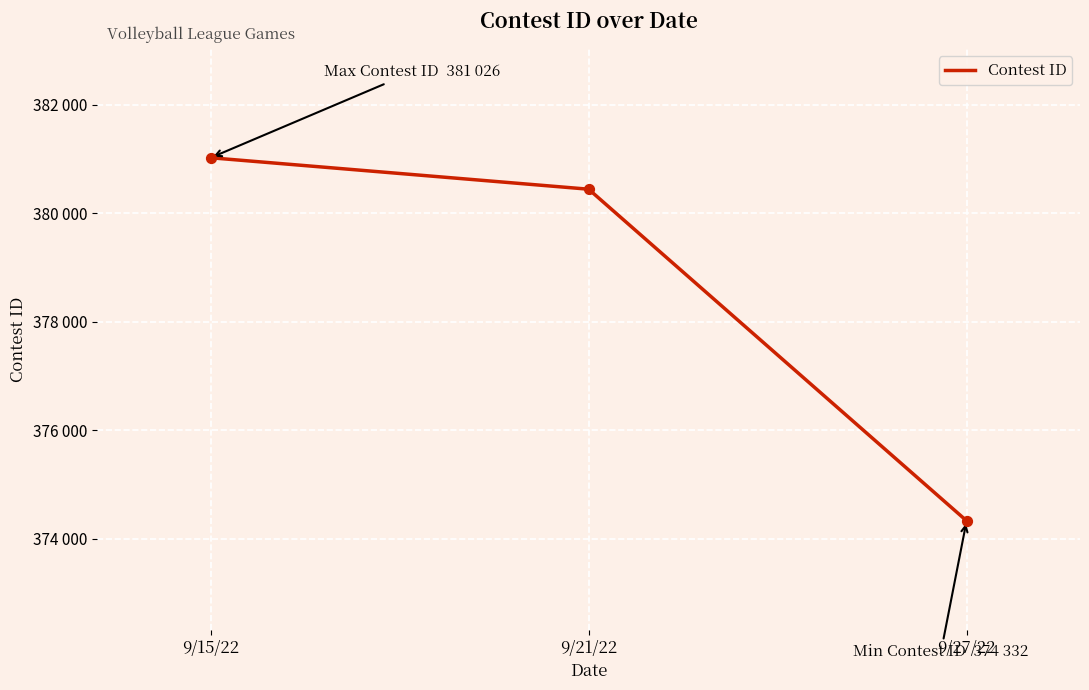

What is the change in value from 9/15/22 to 9/21/22?

-580